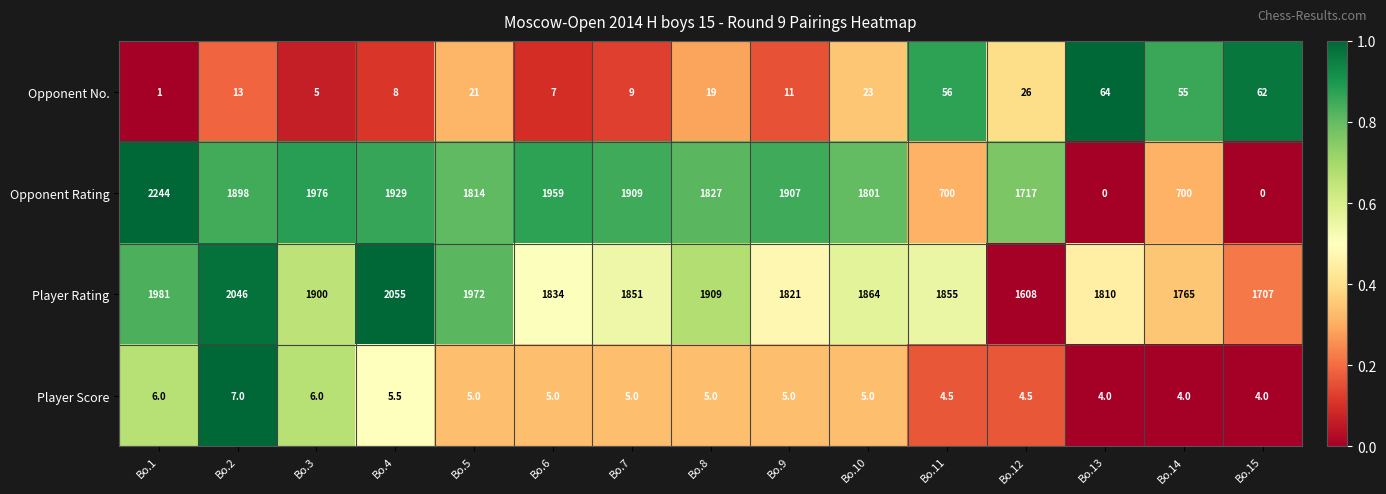

Which series has the widest spread of values?

Opponent Rating